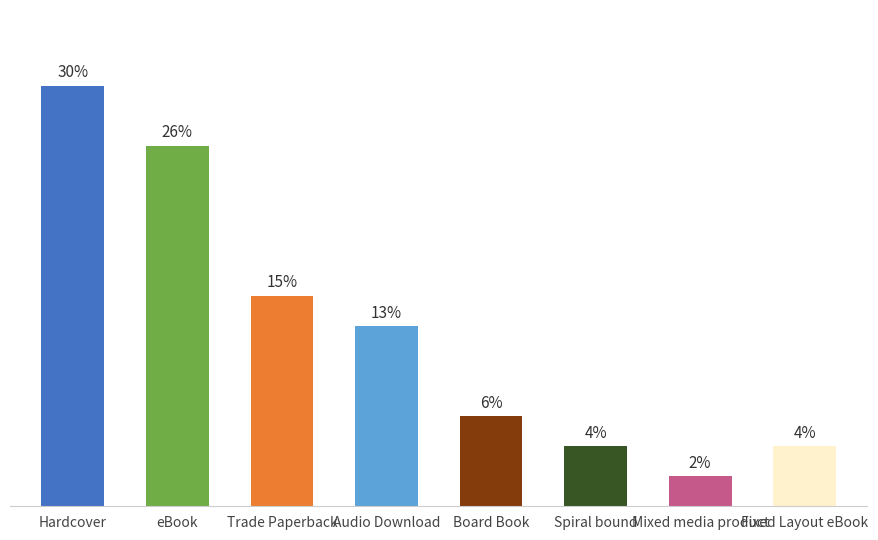

Are the bars horizontal?

No